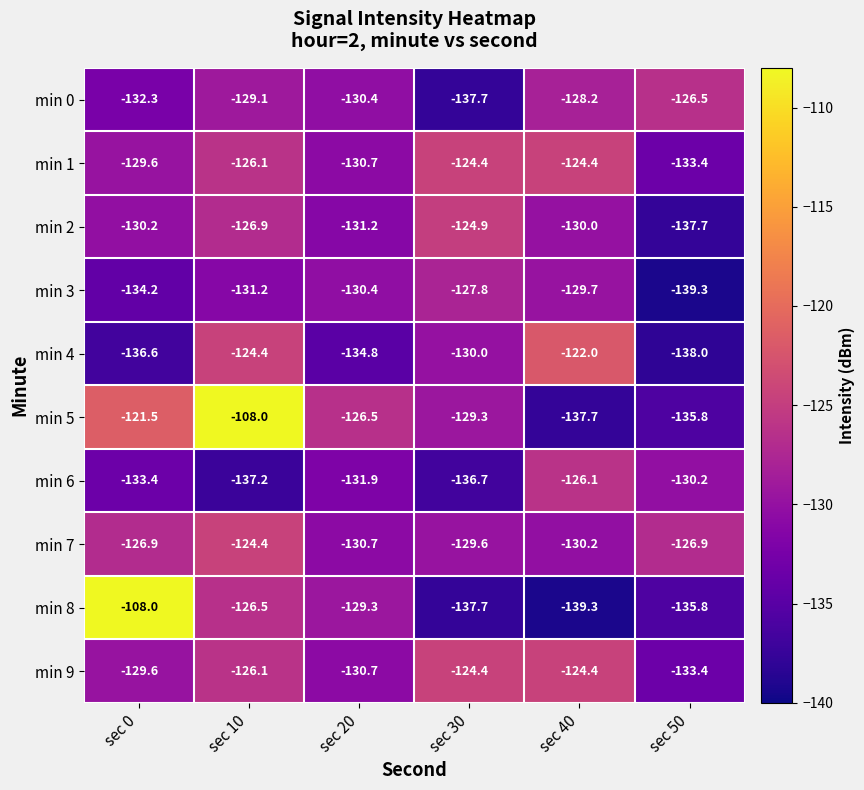

What is the minimum value shown in the chart?

-139.3